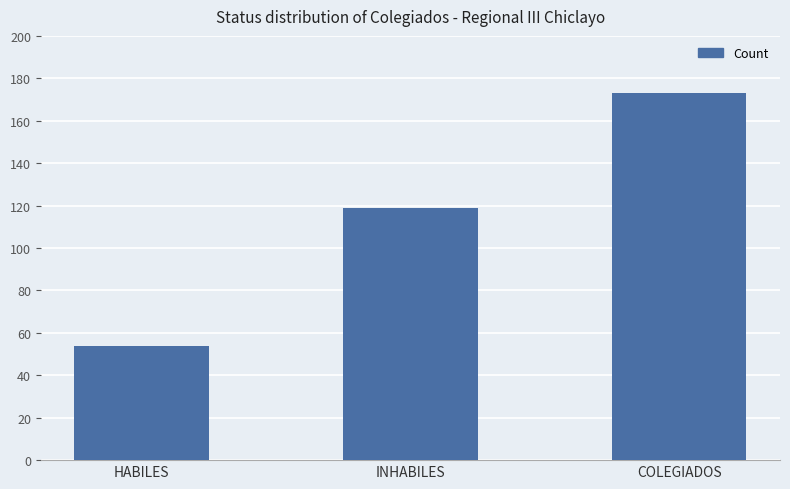

The value at HABILES is 18. True or false?

False